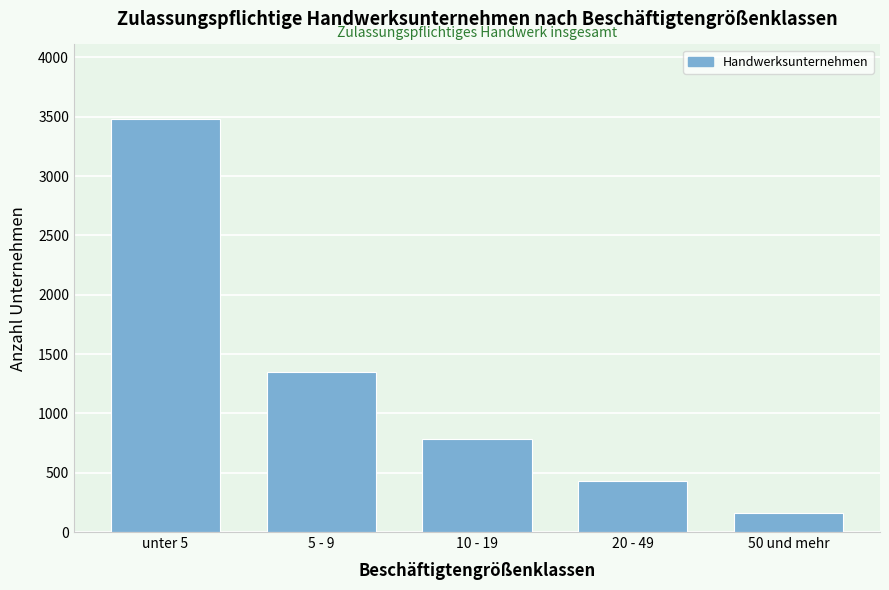

Reading left to right, transcribe all the data shown in this chart.

3483	1352	781	431	159